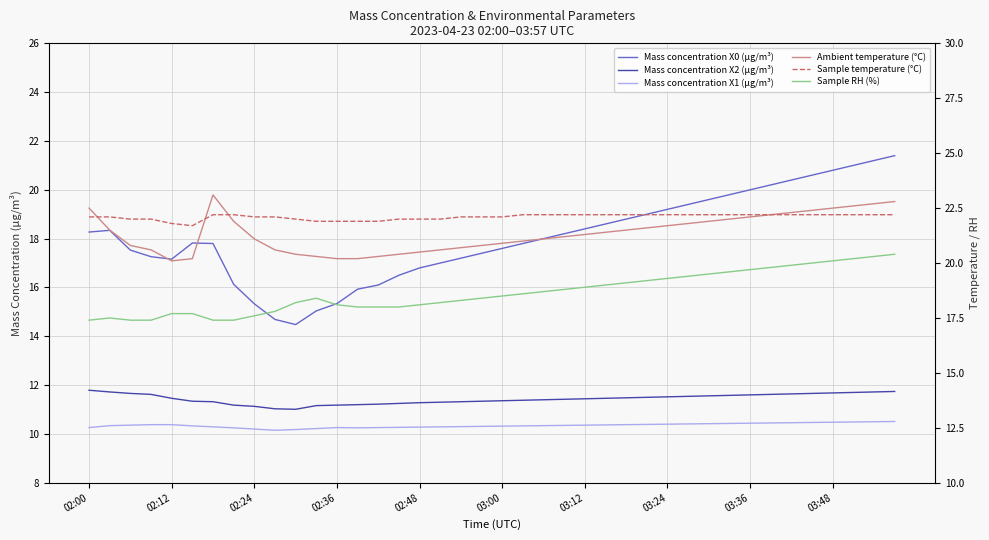

What is the difference between the Mass concentration X0 (μg/m³) values at 10 and 34?

5.9